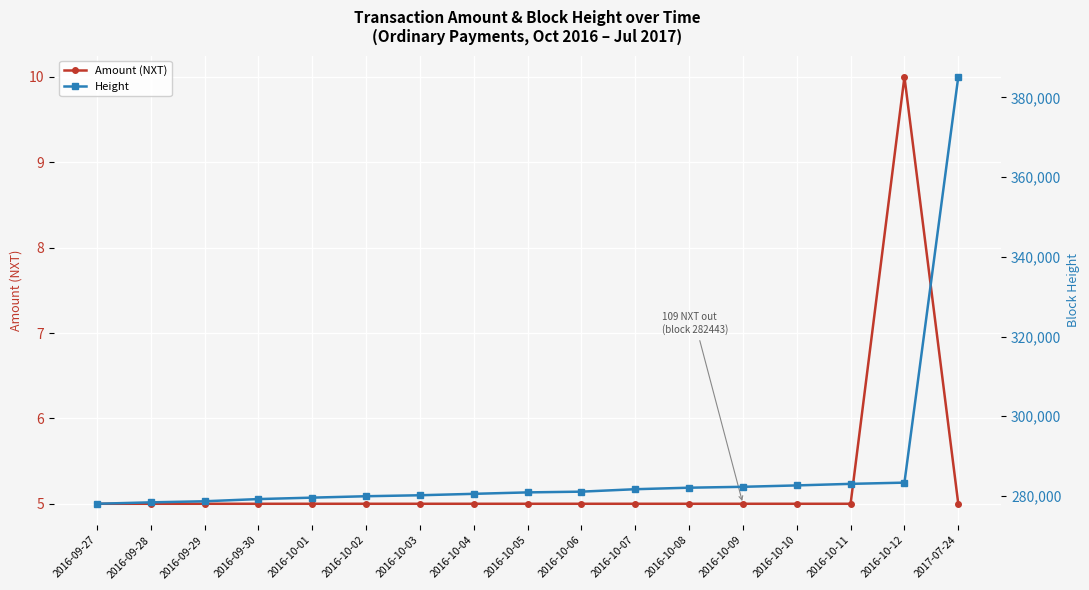

How many values in the Height series are below 280876?

8